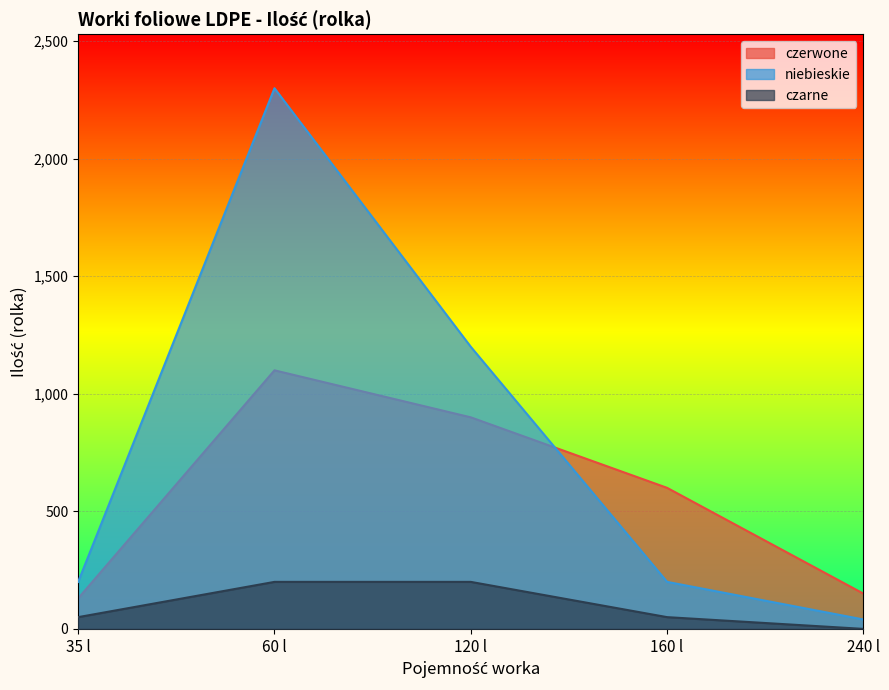

How many distinct data groups are displayed?

3